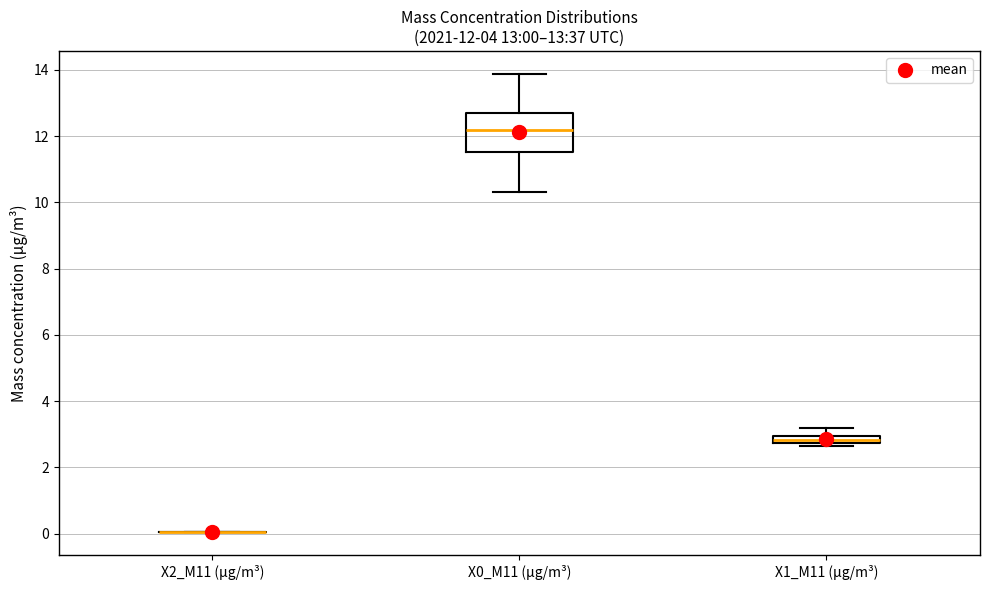

Which box is the tallest, from its lower edge to its upper edge?

X0_M11 (μg/m³)